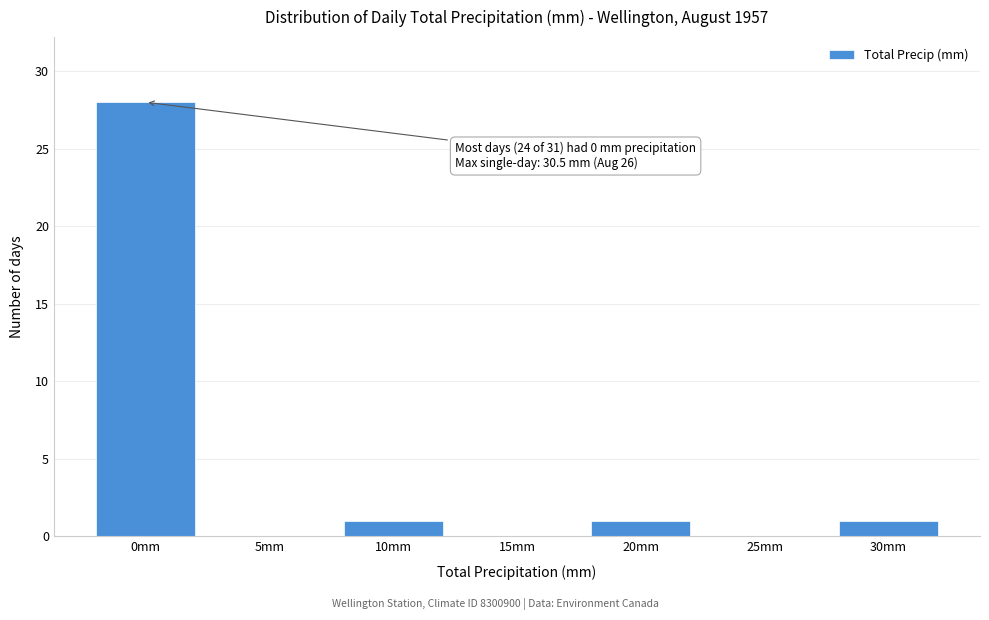

Reading left to right, transcribe all the data shown in this chart.

0mm=28	5mm=0	10mm=1	15mm=0	20mm=1	25mm=0	30mm=1